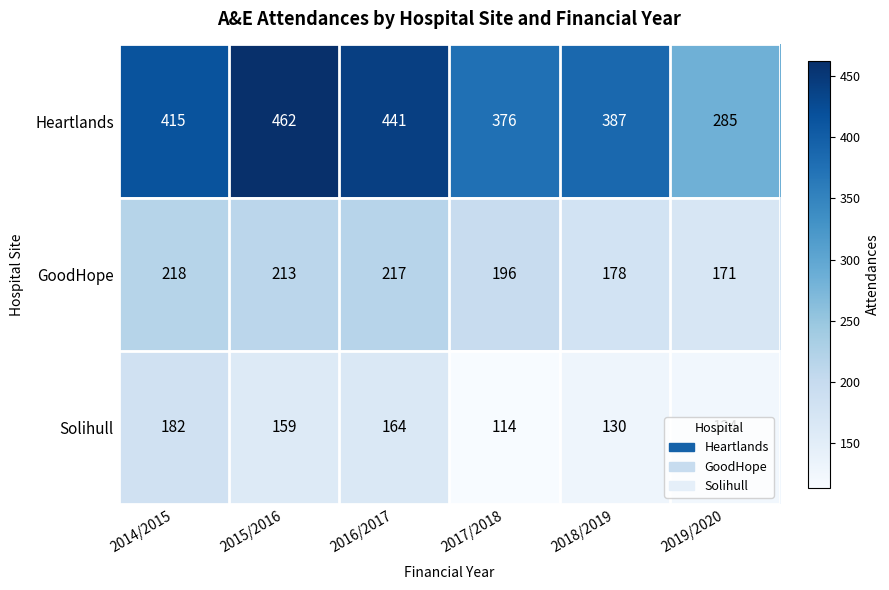

At which label is GoodHope closest to 194?

2017/2018